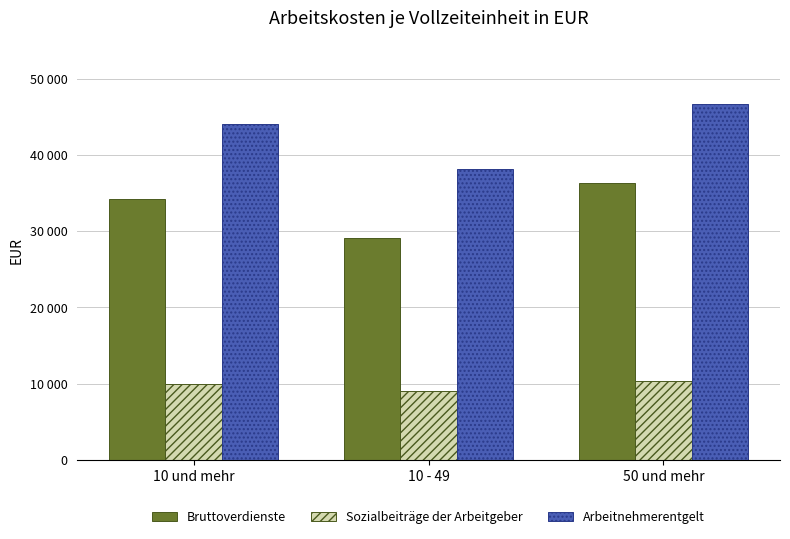

What are all the series names shown in the legend?

Bruttoverdienste, Sozialbeiträge der Arbeitgeber, Arbeitnehmerentgelt